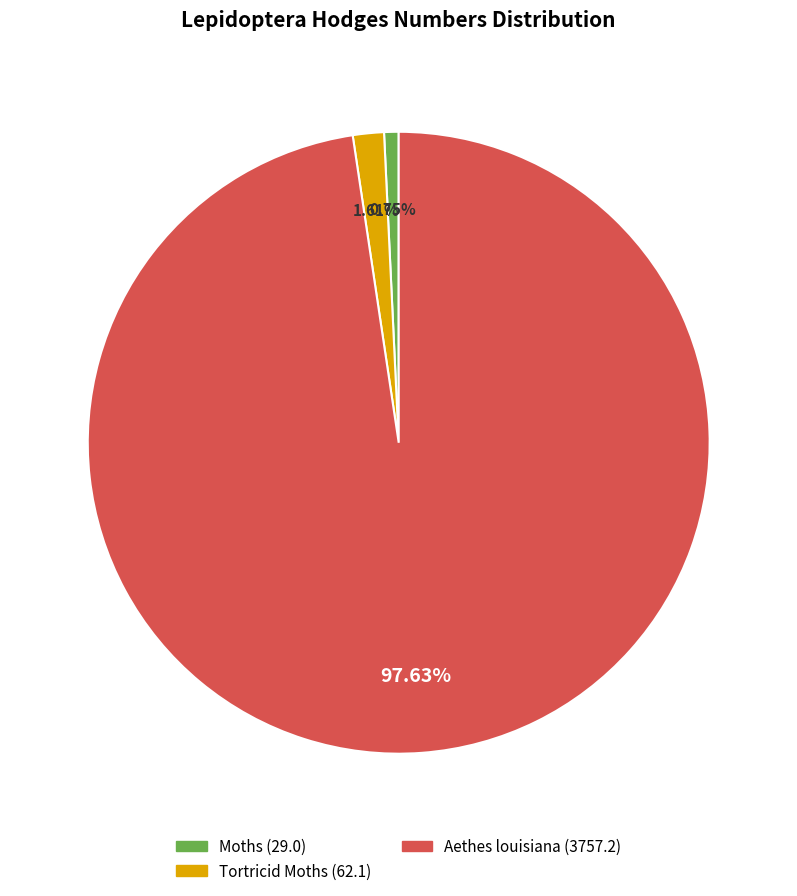

Which category has the biggest portion of the pie?

Aethes louisiana